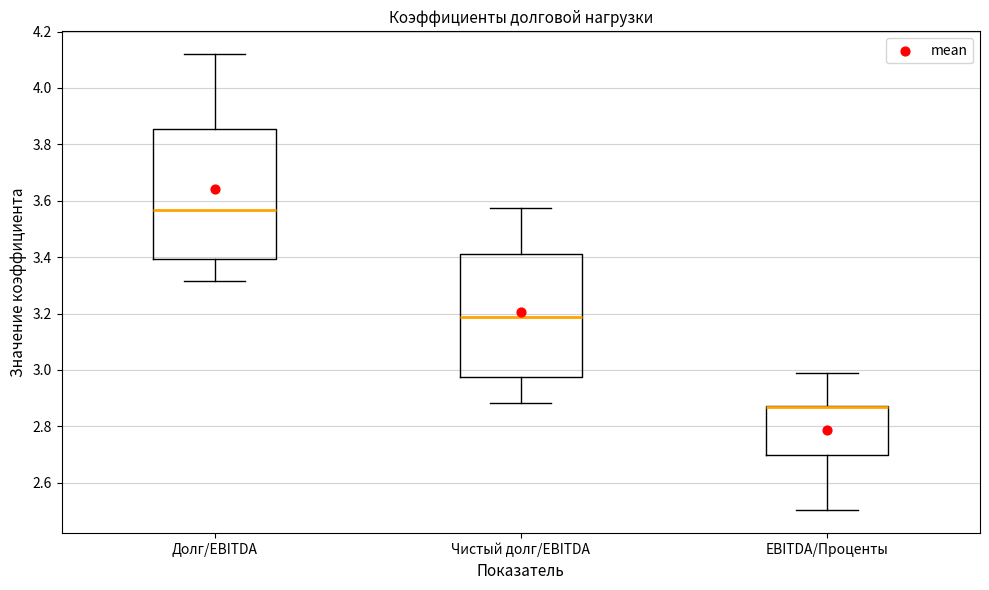

Reading left to right, read every box against the y-axis: the position of its median line, the range the box covers, and the ends of its whiskers. The values are not printed on the chart, so give them approximately, as read against the axis.

Долг/EBITDA: median 3.56, box 3.40 to 3.86, whiskers 3.32 to 4.12
Чистый долг/EBITDA: median 3.18, box 2.98 to 3.42, whiskers 2.88 to 3.58
EBITDA/Проценты: median 2.86 (drawn on the box's upper edge), box 2.70 to 2.88, whiskers 2.50 to 2.98